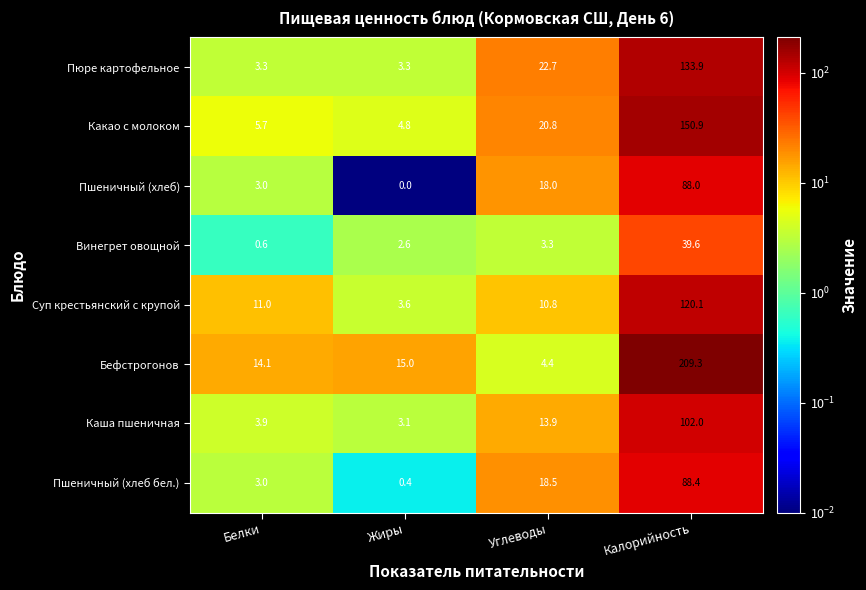

Is it true that Каша пшеничная equals 1.9 at Белки?

False